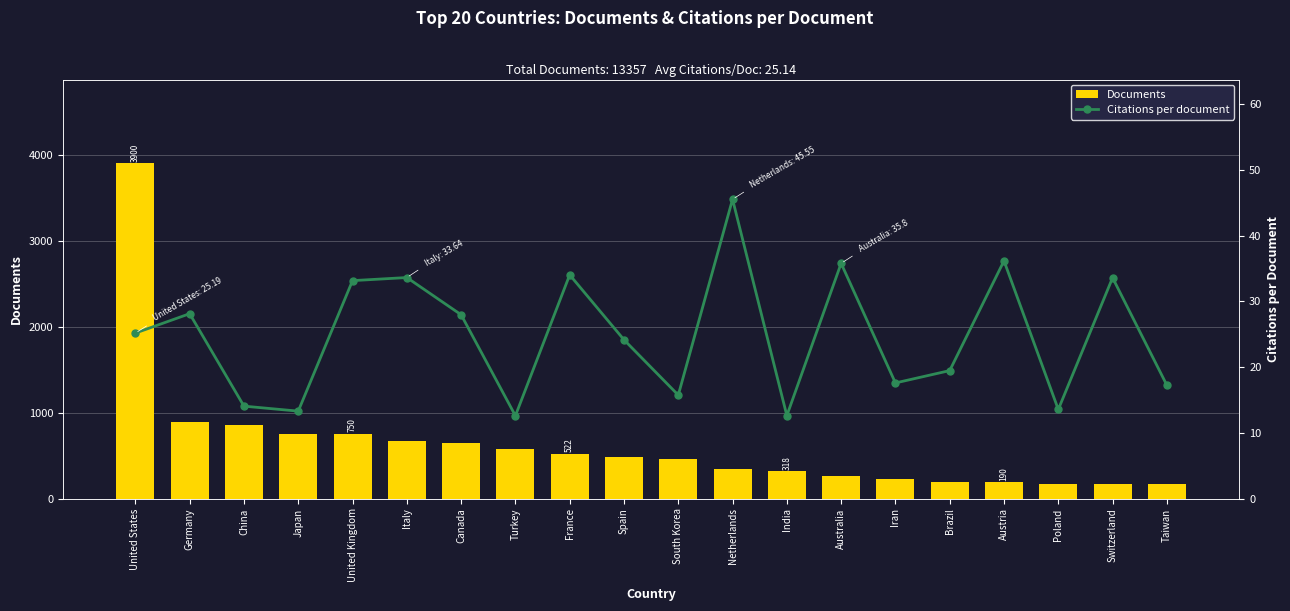

What is the sum of all Documents values?

12555